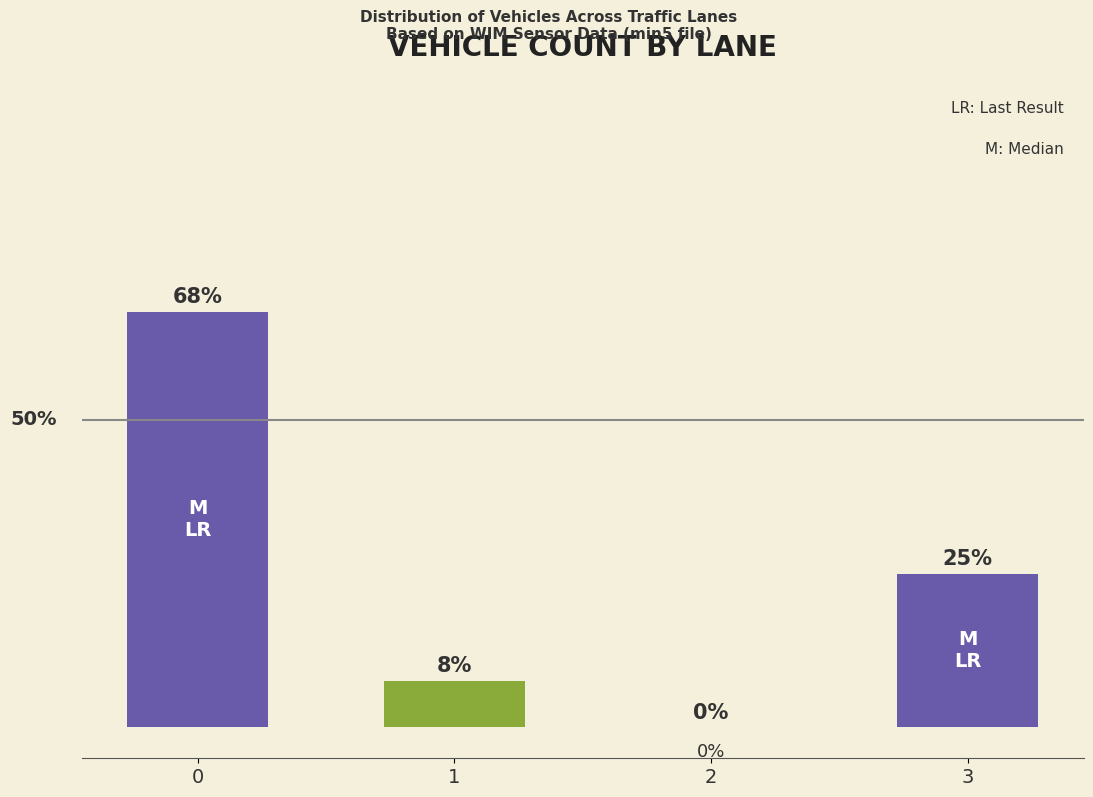

Are the bars horizontal?

No